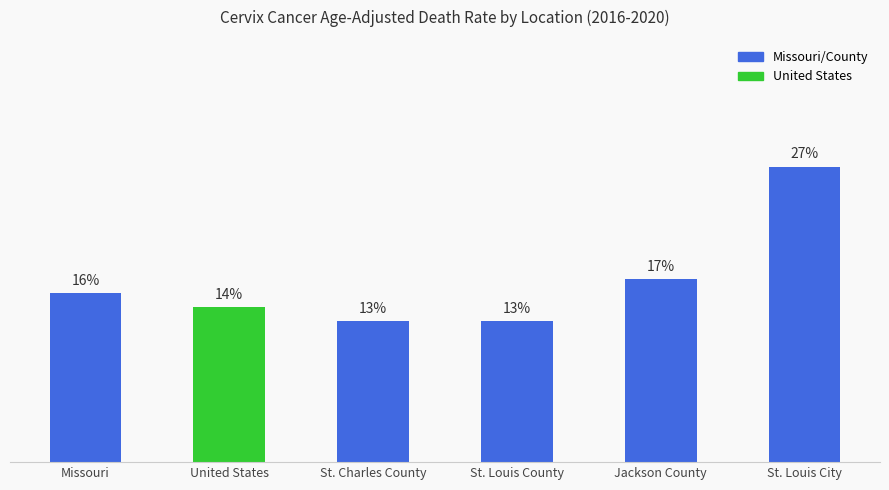

The chart shows a value of 3.5 at United States. True or false?

False